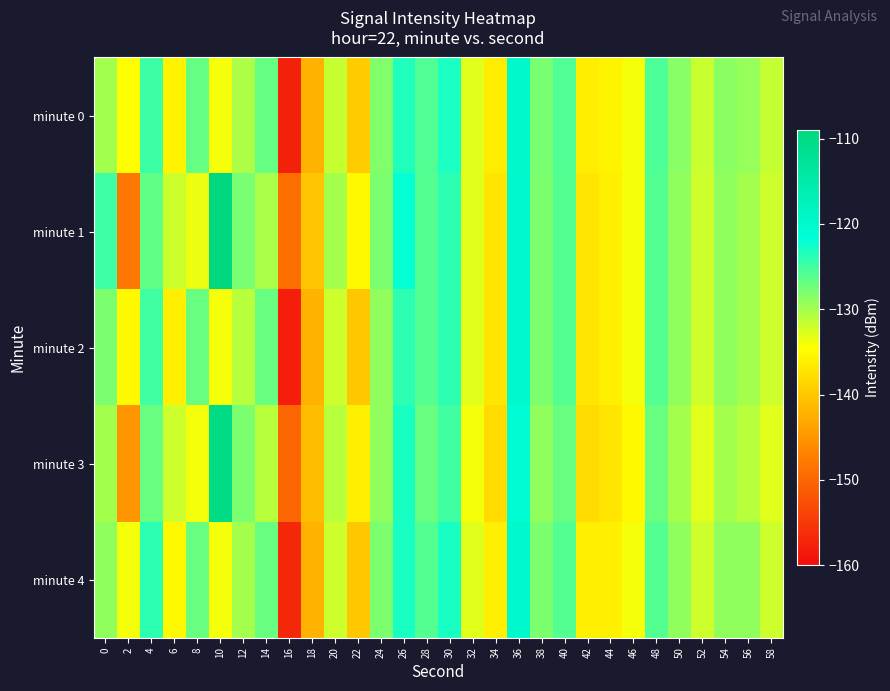

How many series are shown in this chart?

5